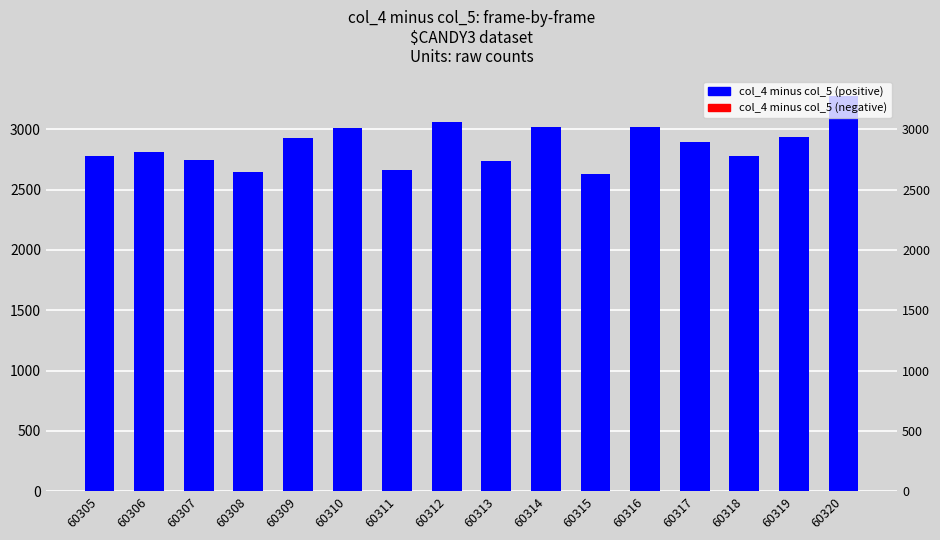

How many bars are there in total?

16